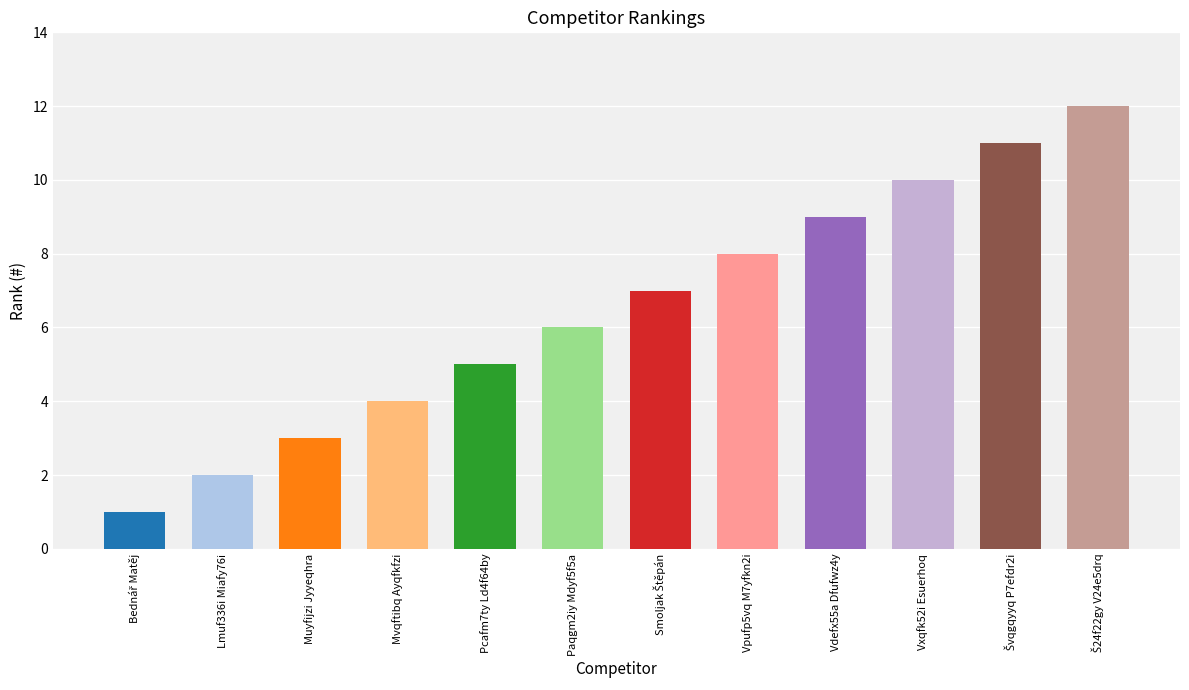

What position from the right is Pcafm7ty Ld4f64by?

8